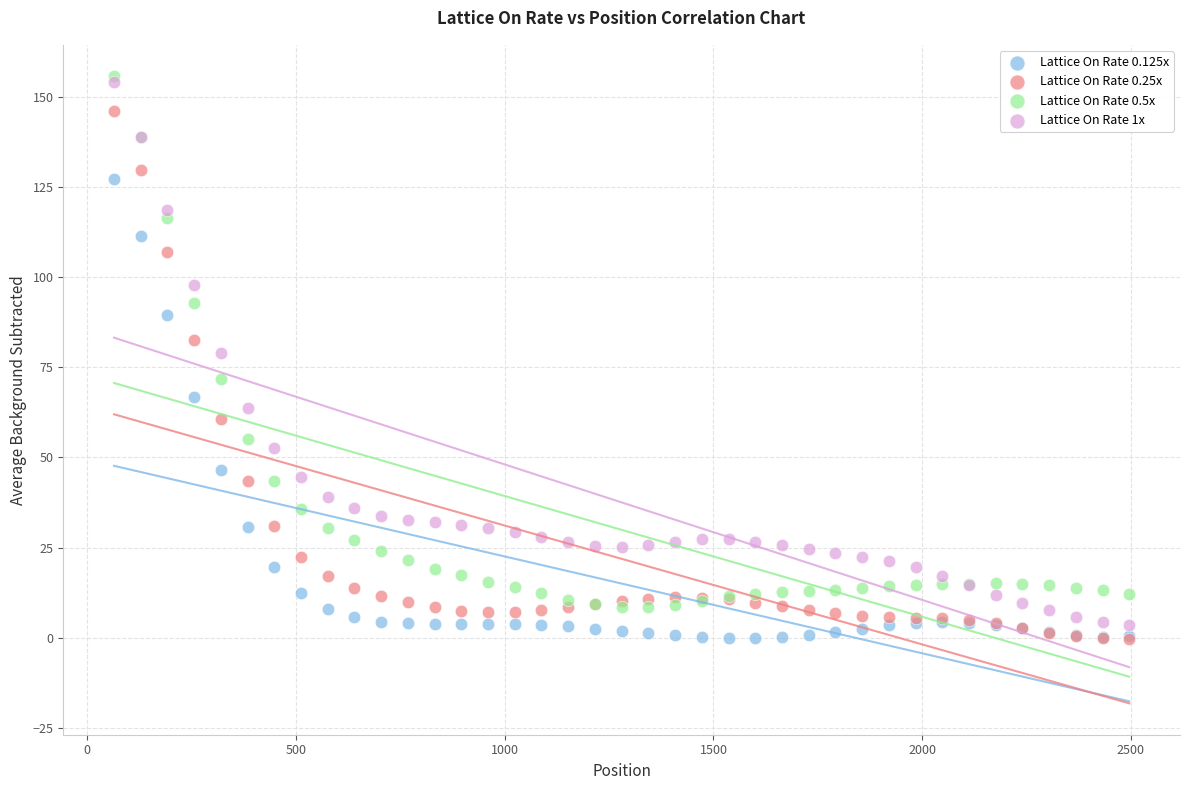

Across all series, what Y value is closest to 77?

79.1